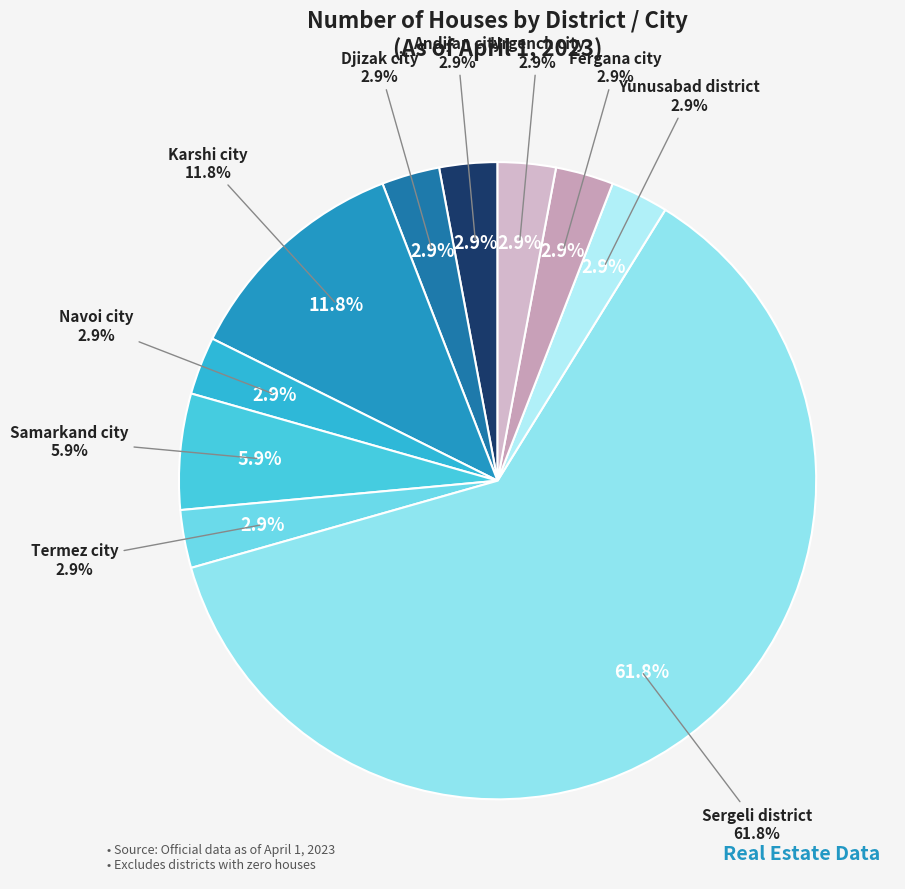

What is the largest slice in the pie chart?

Sergeli district